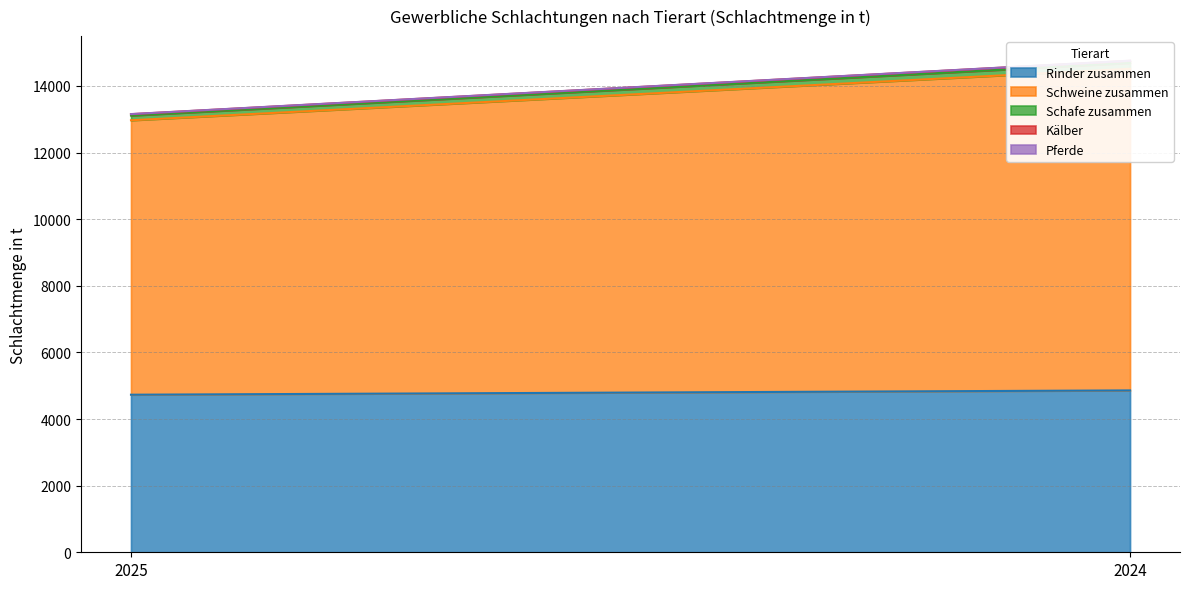

What is the lowest value of the Pferde series?

3